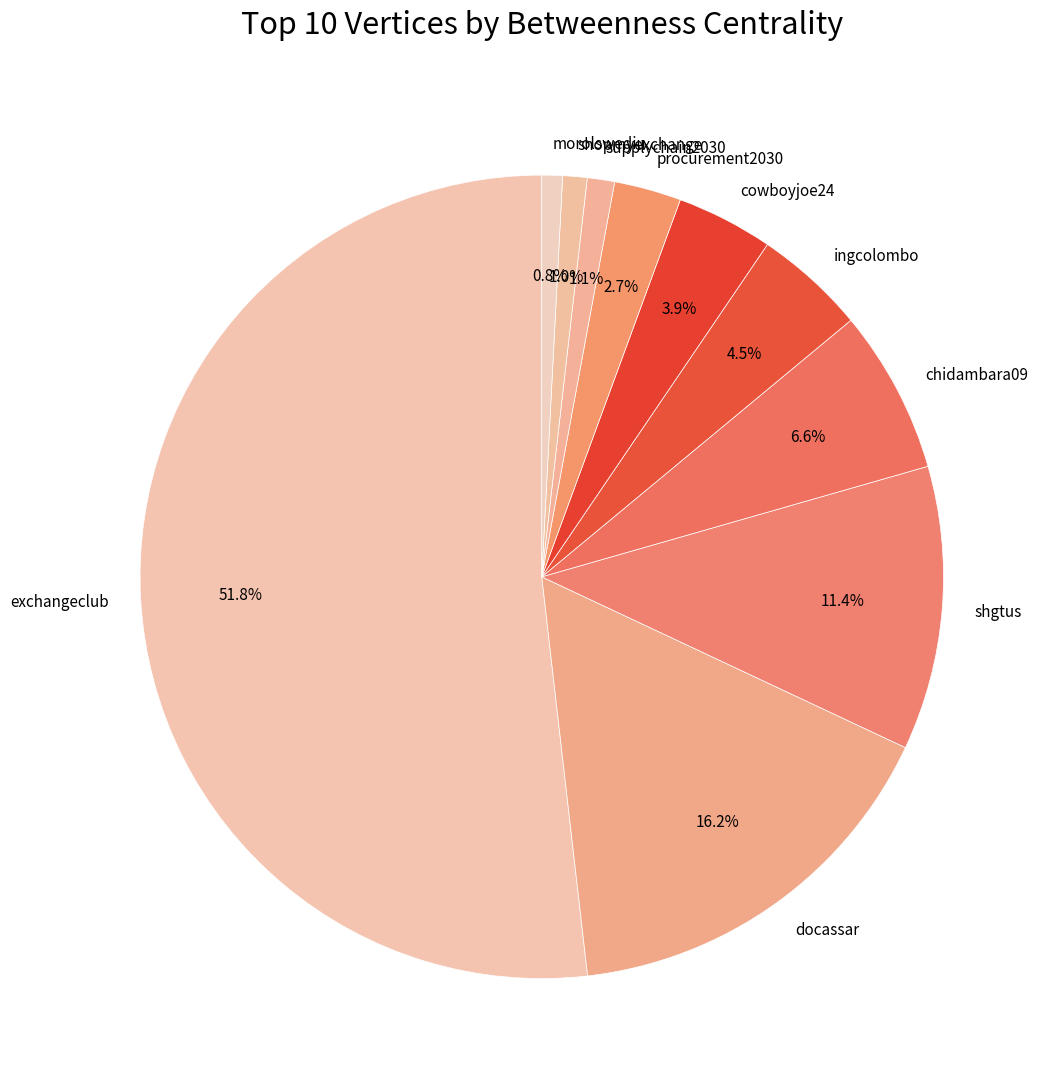

Is there any slice that represents more than half of the pie?

Yes